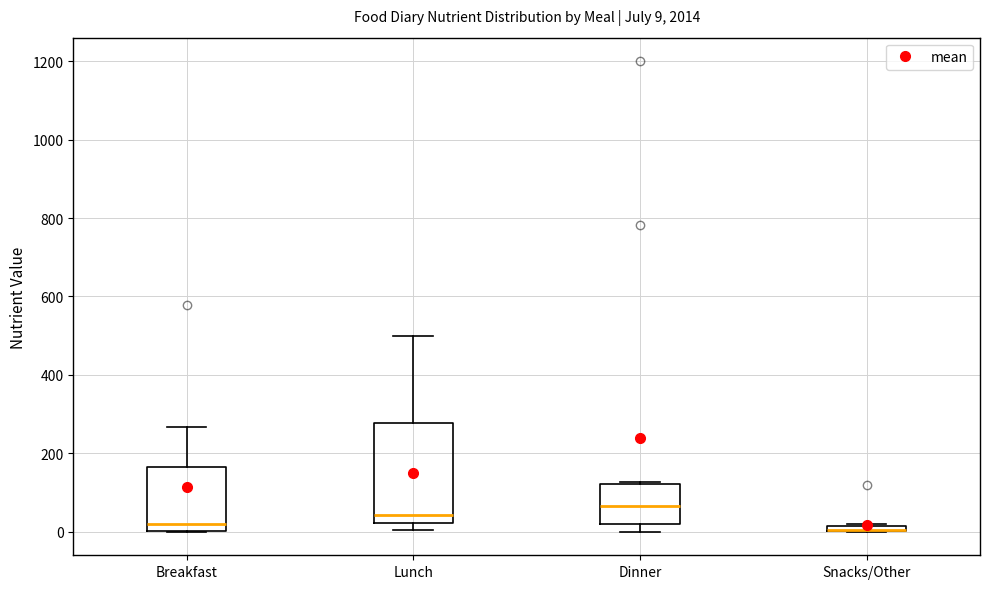

Comparing the boxes themselves (not the whiskers), which one is the tallest?

Lunch